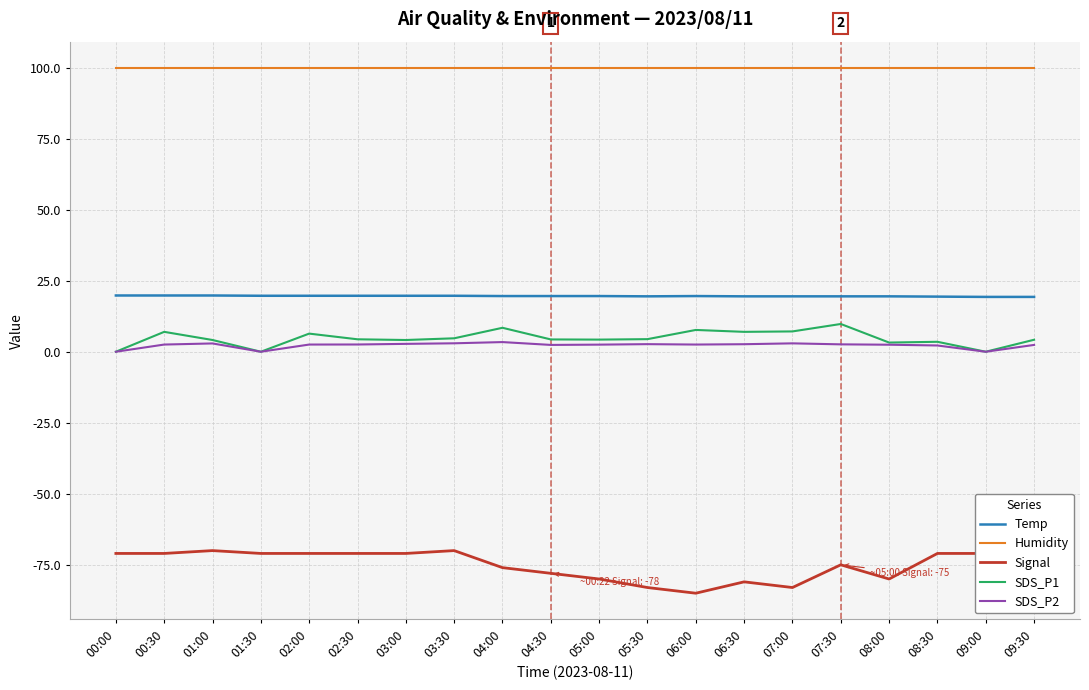

True or false: Signal has more than 2 interior local peaks.

True